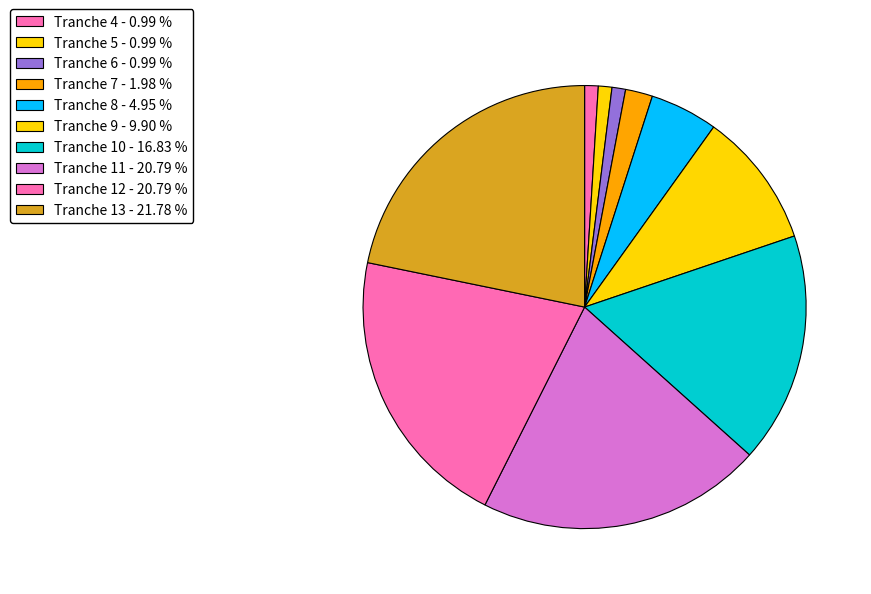

How many slices are in this pie chart?

10